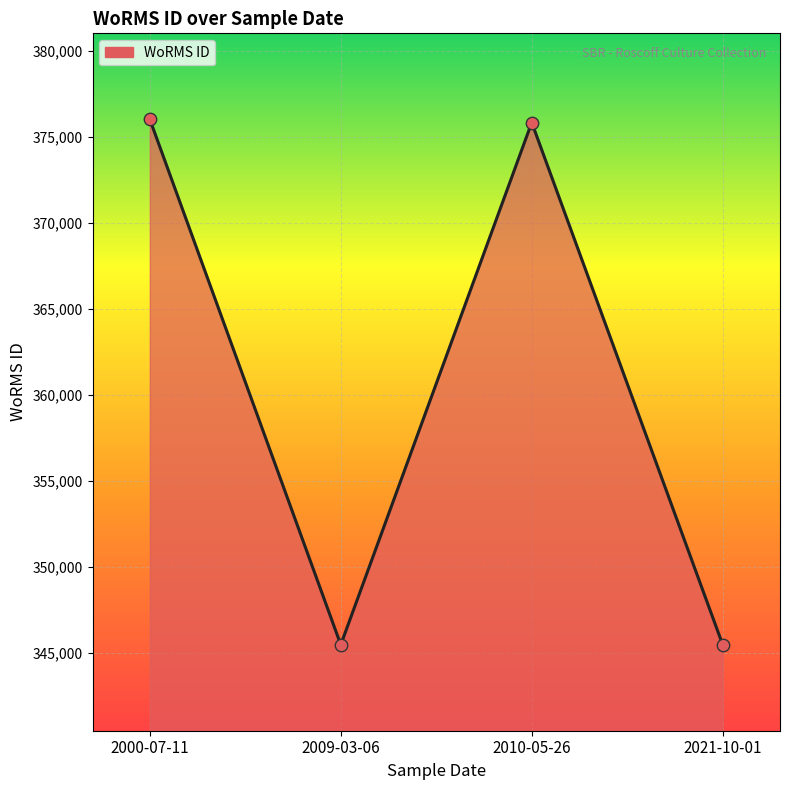

What is the change in value from 2000-07-11 to 2021-10-01?

-30554